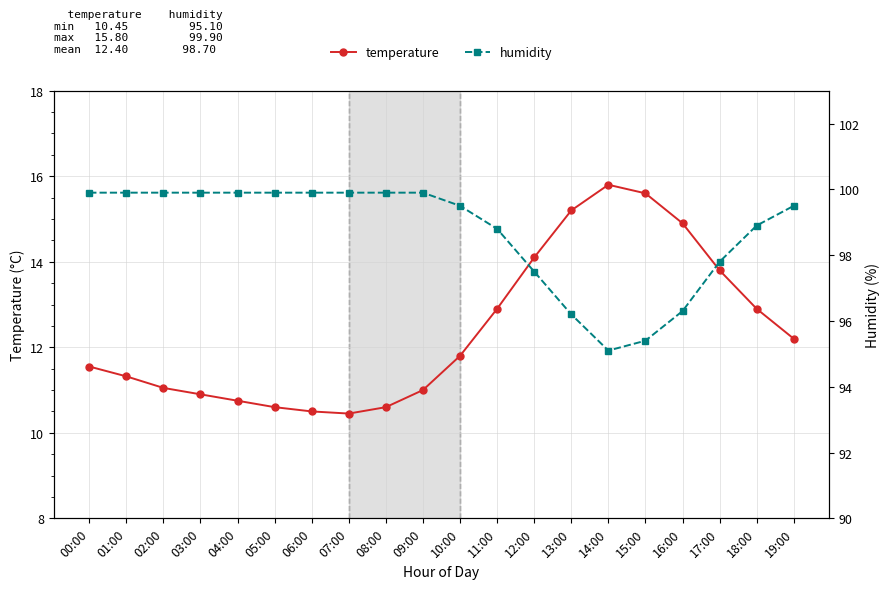

What is the value of the temperature point at the 5th from the left?

10.8